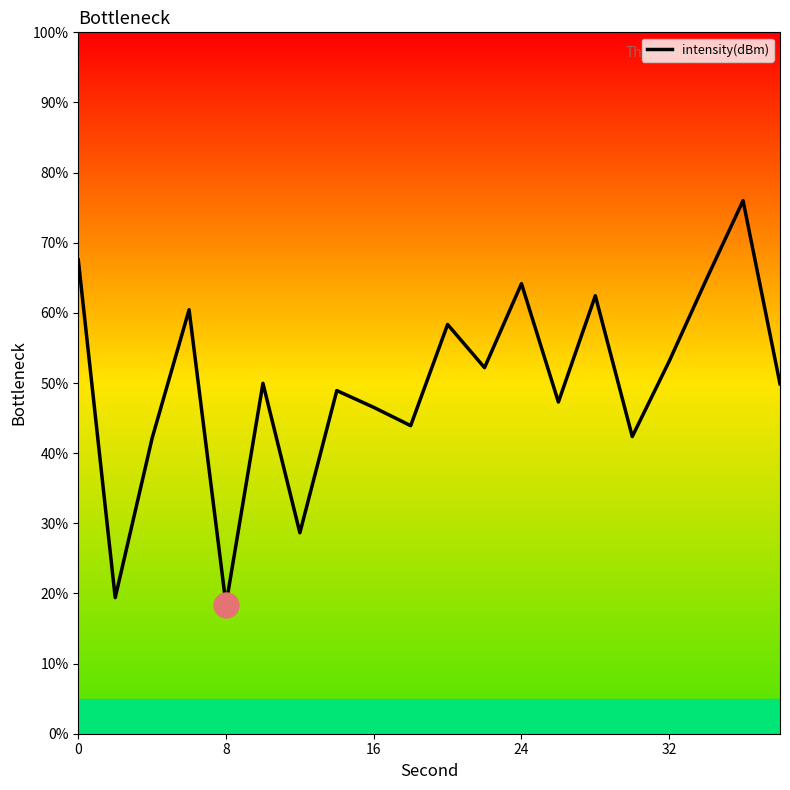

What is the difference between the maximum and minimum values?

57.6